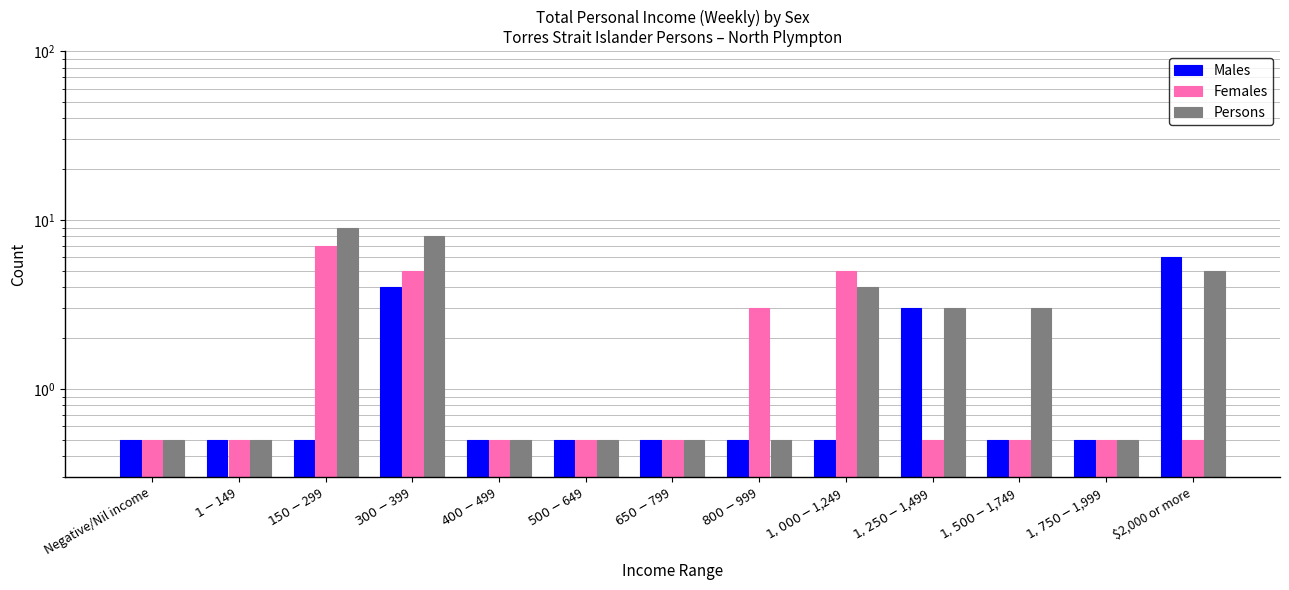

Reading left to right, list all the values displayed in this chart.

Males: Negative/Nil income=0.5	$1-$149=0.5	$150-$299=0.5	$300-$399=4.0	$400-$499=0.5	$500-$649=0.5	$650-$799=0.5	$800-$999=0.5	$1,000-$1,249=0.5	$1,250-$1,499=3.0	$1,500-$1,749=0.5	$1,750-$1,999=0.5	$2,000 or more=6.0
Females: Negative/Nil income=0.5	$1-$149=0.5	$150-$299=7.0	$300-$399=5.0	$400-$499=0.5	$500-$649=0.5	$650-$799=0.5	$800-$999=3.0	$1,000-$1,249=5.0	$1,250-$1,499=0.5	$1,500-$1,749=0.5	$1,750-$1,999=0.5	$2,000 or more=0.5
Persons: Negative/Nil income=0.5	$1-$149=0.5	$150-$299=9.0	$300-$399=8.0	$400-$499=0.5	$500-$649=0.5	$650-$799=0.5	$800-$999=0.5	$1,000-$1,249=4.0	$1,250-$1,499=3.0	$1,500-$1,749=3.0	$1,750-$1,999=0.5	$2,000 or more=5.0